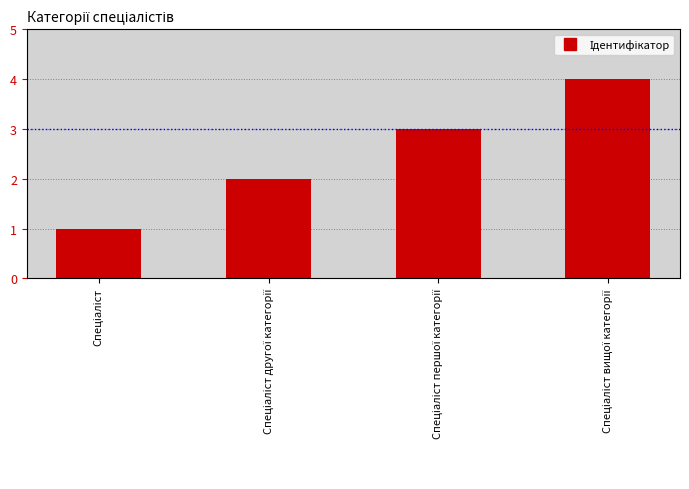

Count the number of categories in the chart.

4